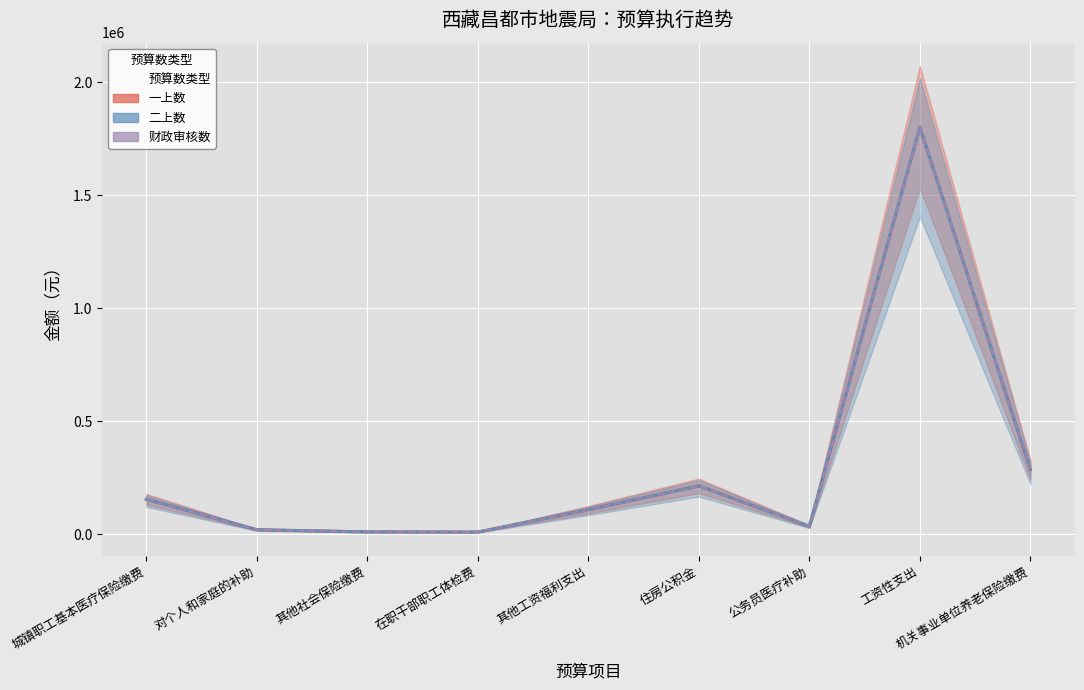

True or false: 二上数 and 一上数 cross at least once.

False